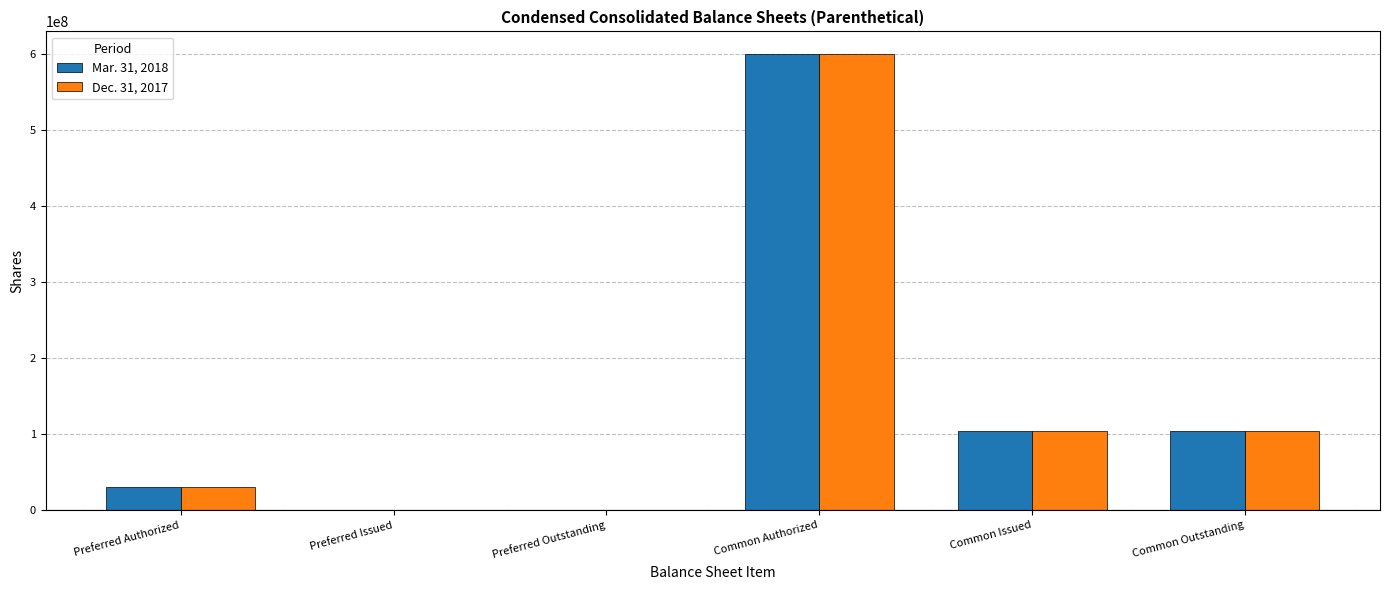

Reading left to right, what are all the values shown in this chart?

Mar. 31, 2018: 30000000	0	0	600000000	103803581	103803581
Dec. 31, 2017: 30000000	0	0	600000000	104435501	104435501